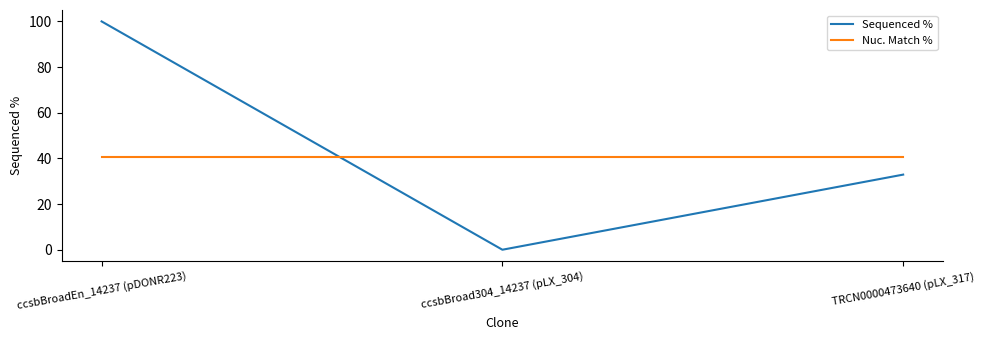

At ccsbBroadEn_14237 (pDONR223), list the series in order from smallest to largest.

Nuc. Match %, Sequenced %